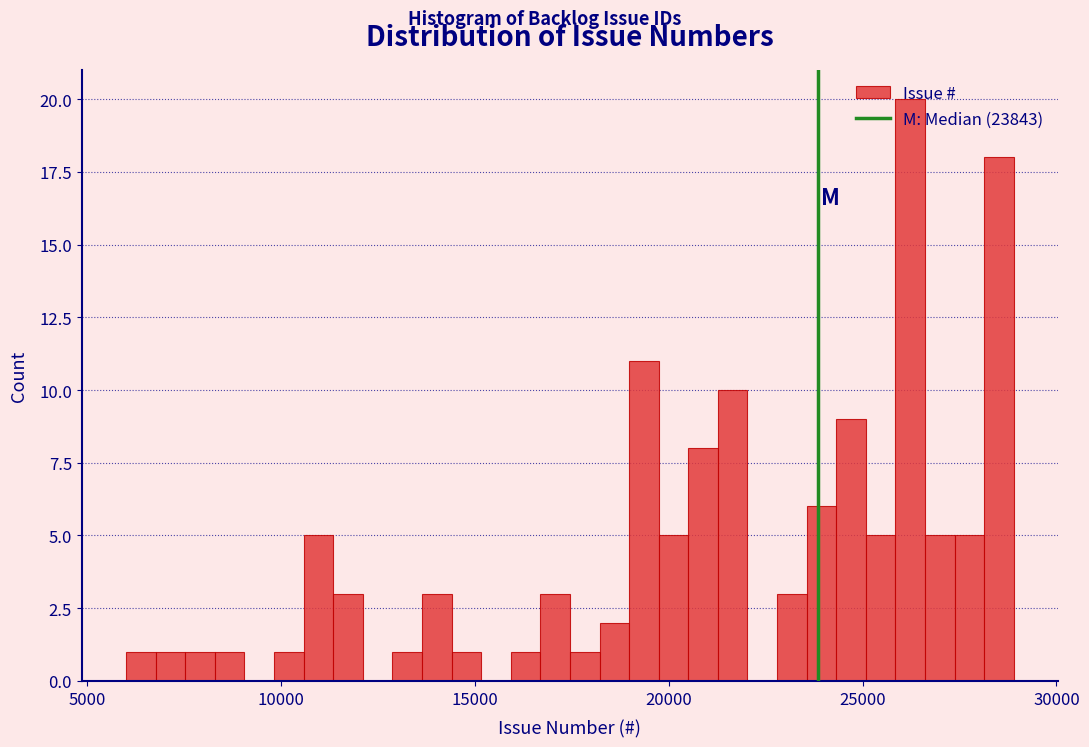

Read against the x-axis, roughly where is the centre of the tallest bar?

26000